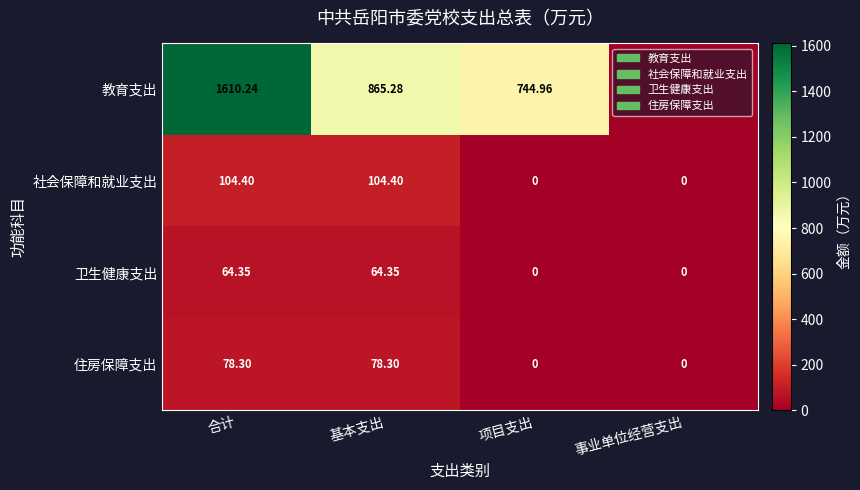

What is the spread (max minus min) of values at 项目支出?

745.0